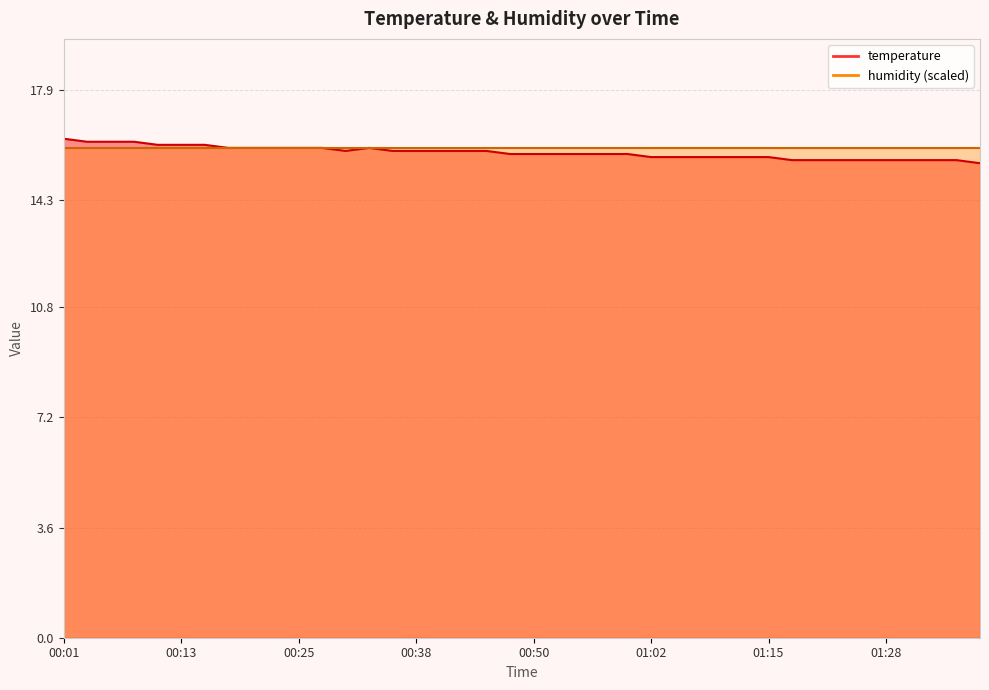

True or false: the data has more than 2 interior local peaks.

False